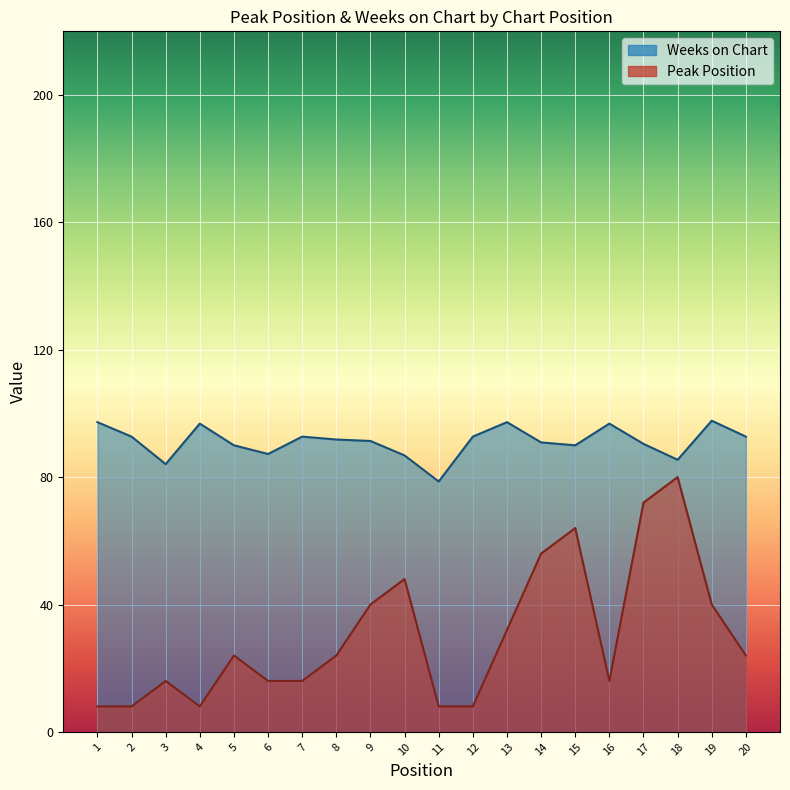

In Peak Position, how many points are higher than both neighbors (excluding endpoints)?

5